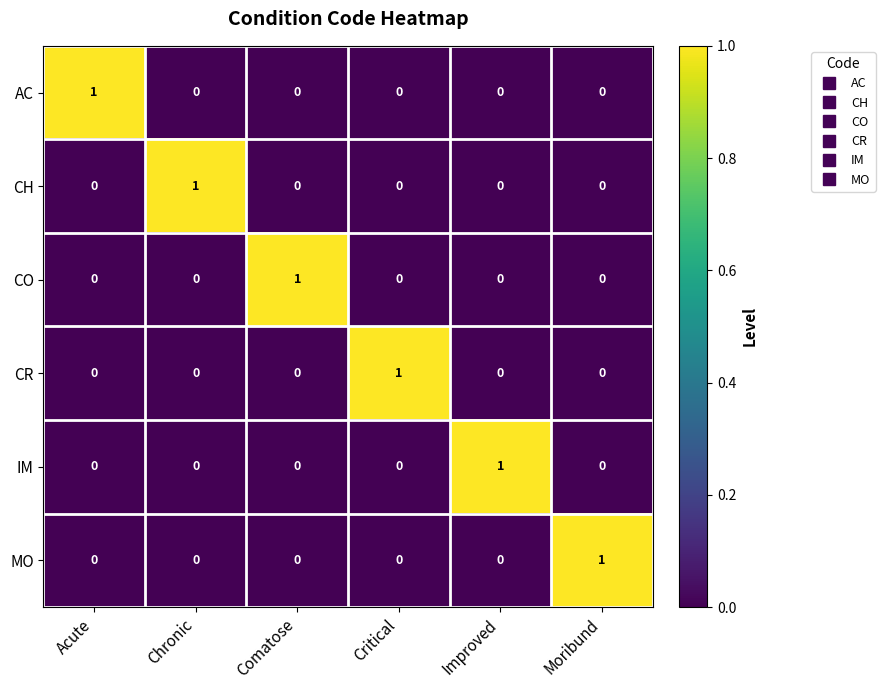

Count the AC values in the range 0 to 1.

6